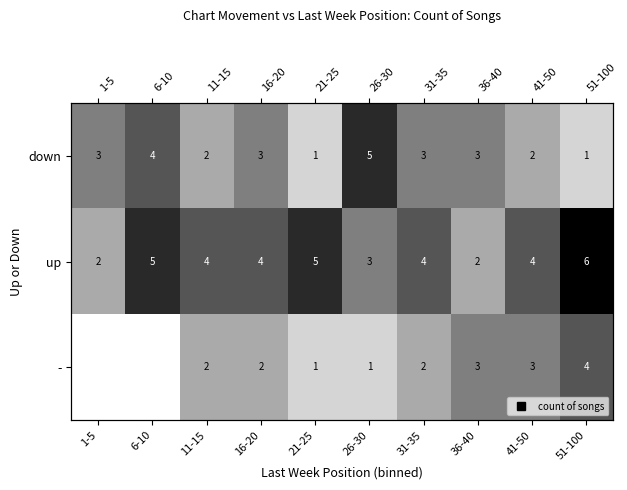

Which series has the largest total across all categories?

up